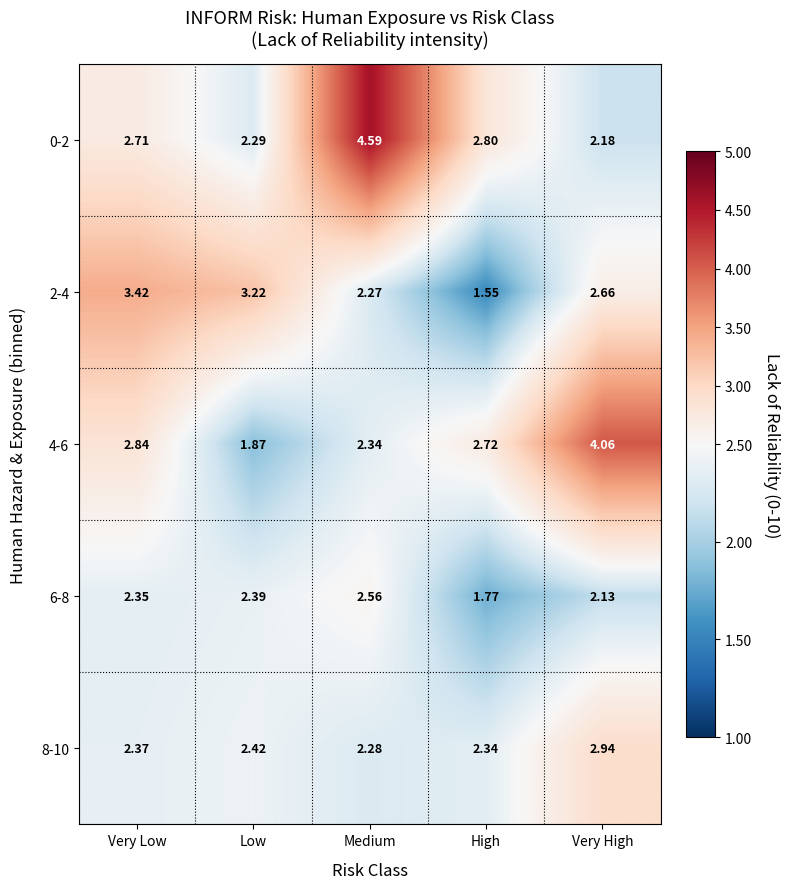

Which series changed the most between Low and Very High?

4-6